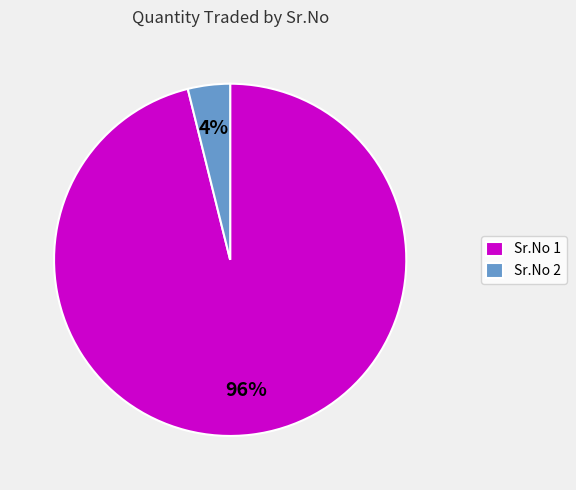

Is it true that Sr.No 1 is 96% of the pie?

True